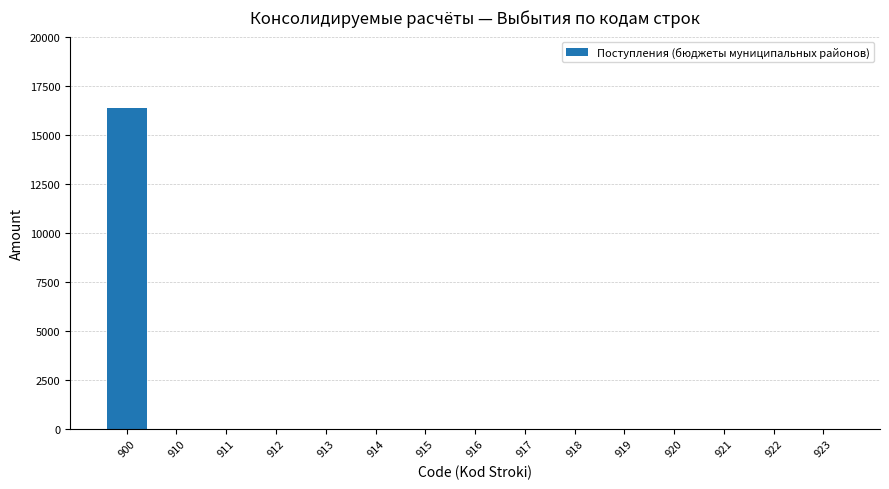

True or false: the data shows 8603 at 917.

False